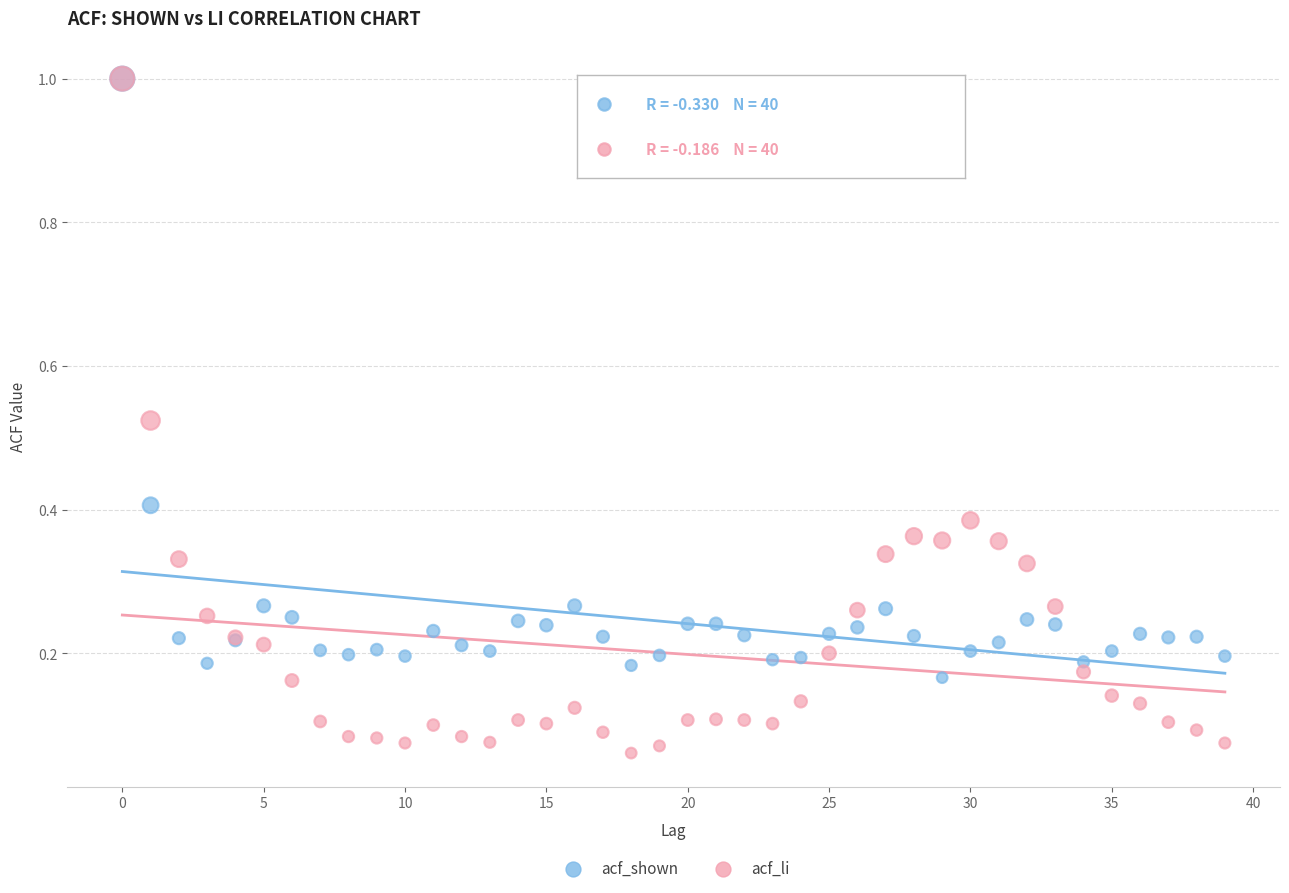

What are all the series names shown in the legend?

acf_shown, acf_li